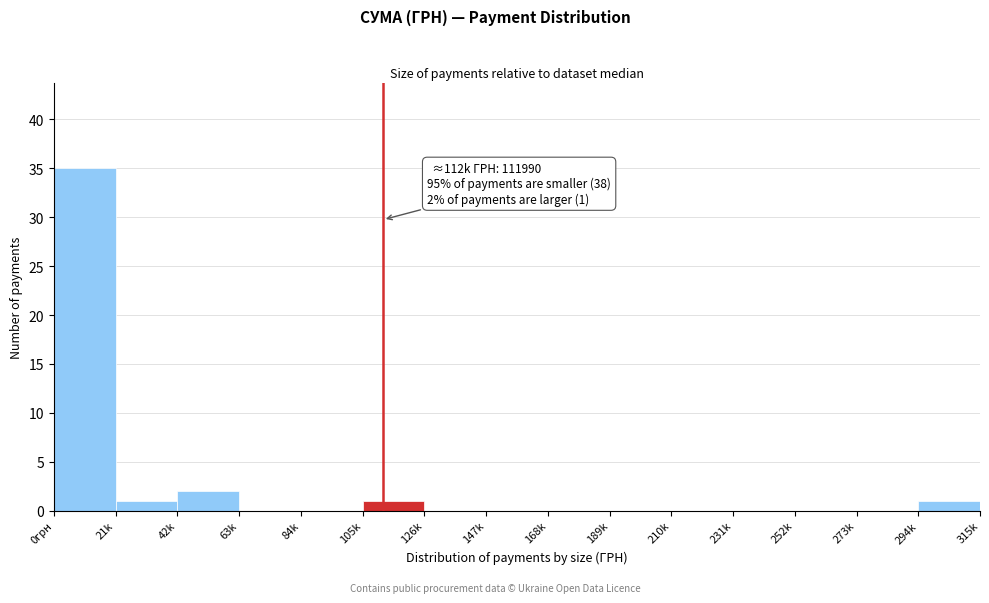

Reading left to right, extract all data points from this chart.

0грн=35	21k=1	42k=2	63k=0	84k=0	105k=1	126k=0	147k=0	168k=0	189k=0	210k=0	231k=0	252k=0	273k=0	294k=1